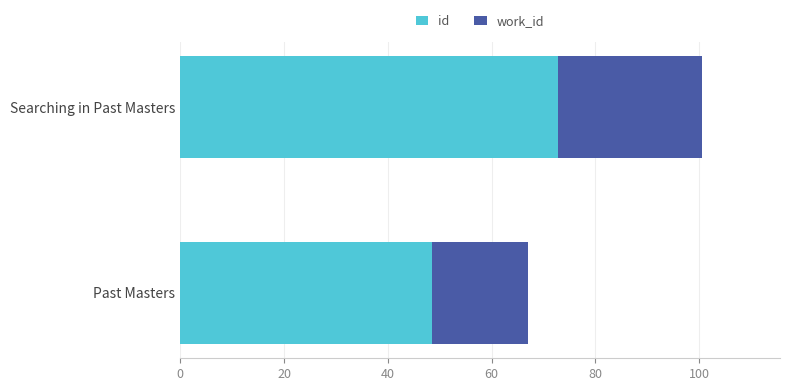

Where is id nearest to the value 60?

Past Masters